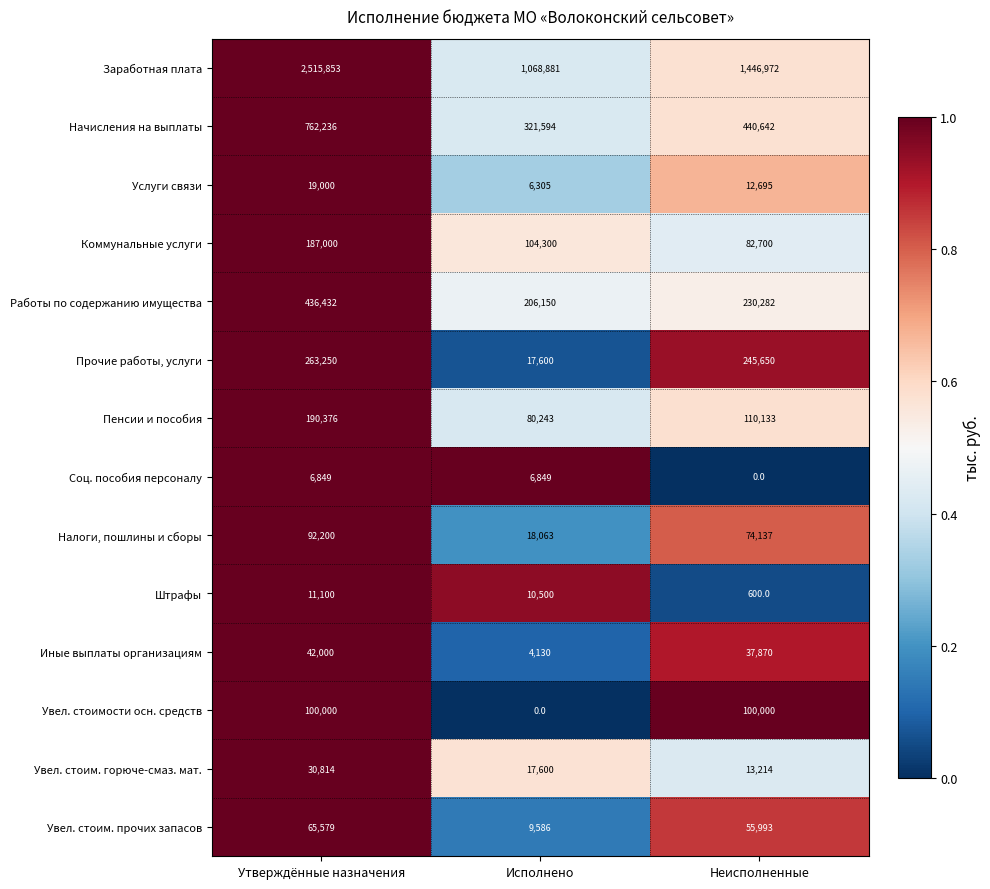

What is the lowest value of the Штрафы series?

600